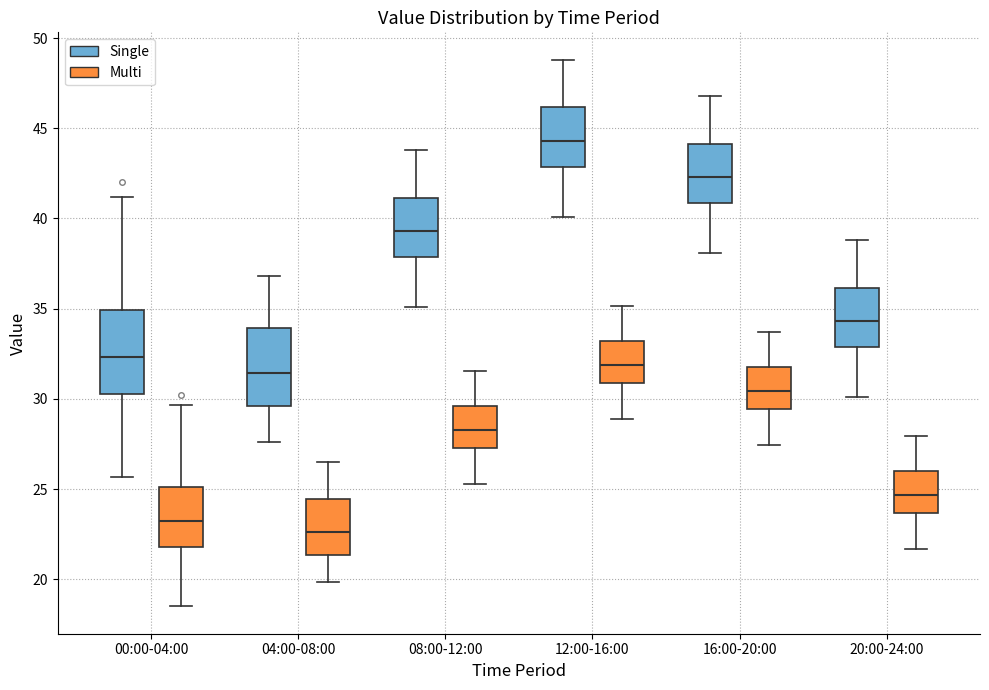

Where is the lower edge of the box for 00:00-04:00 (Single) on the y-axis? The values are not printed on the chart, so give them approximately, as read against the axis.

30.5